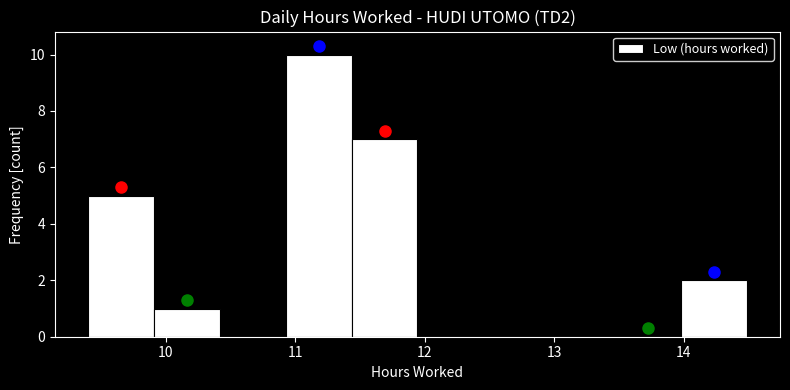

Reading left to right, list every bar in this chart as the range it spans on the x-axis followed by its height. Neither the bar edges nor the heights are printed on the chart, so give them approximately, as read against the axes.

9.4 to 9.9: 5
9.9 to 10.4: 1
10.4 to 10.9: 0
10.9 to 11.4: 10
11.4 to 11.9: 7
11.9 to 12.5: 0
12.5 to 13.0: 0
13.0 to 13.5: 0
13.5 to 14.0: 0
14.0 to 14.5: 2